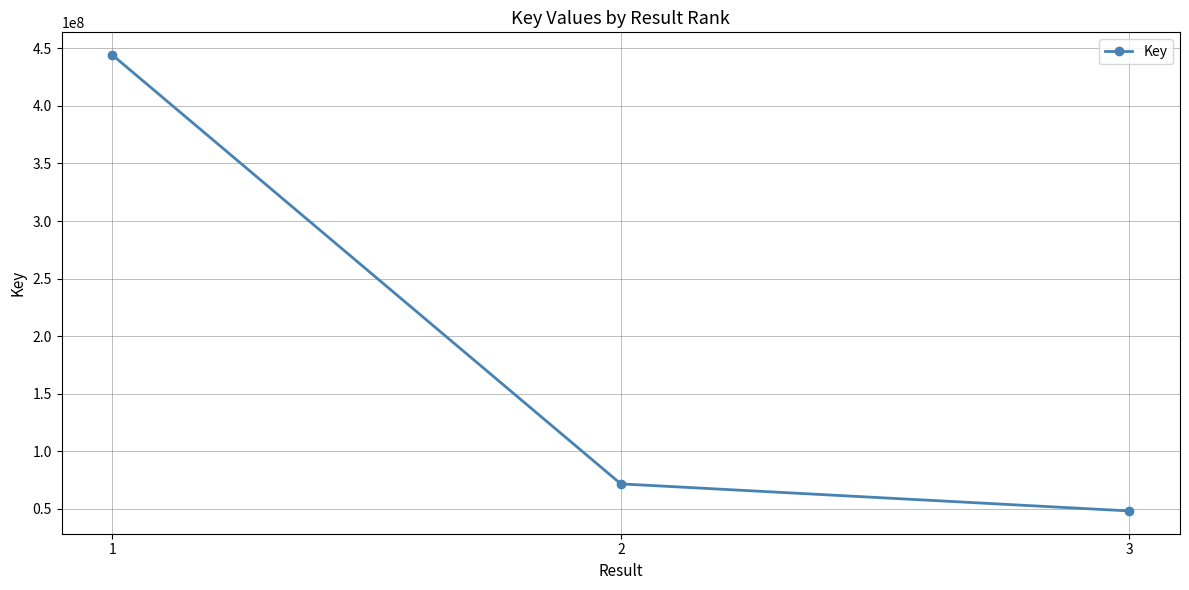

Approximately how many times larger is the value at 2 compared to 3?

1.5